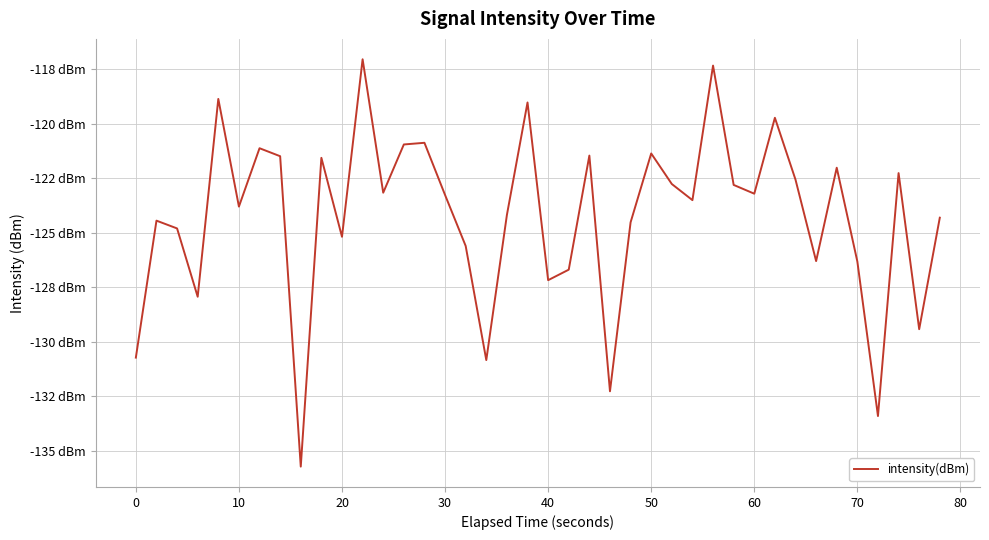

Does the chart display data point markers on the line(s)?

No